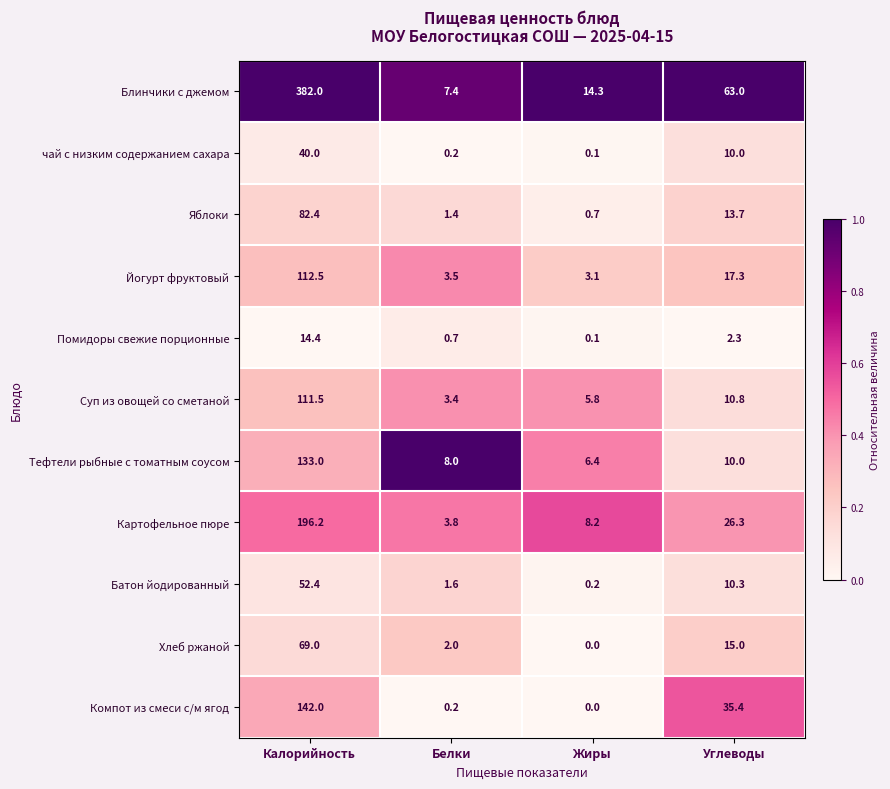

Rank the categories by Блинчики с джемом value from lowest to highest.

Белки, Жиры, Углеводы, Калорийность